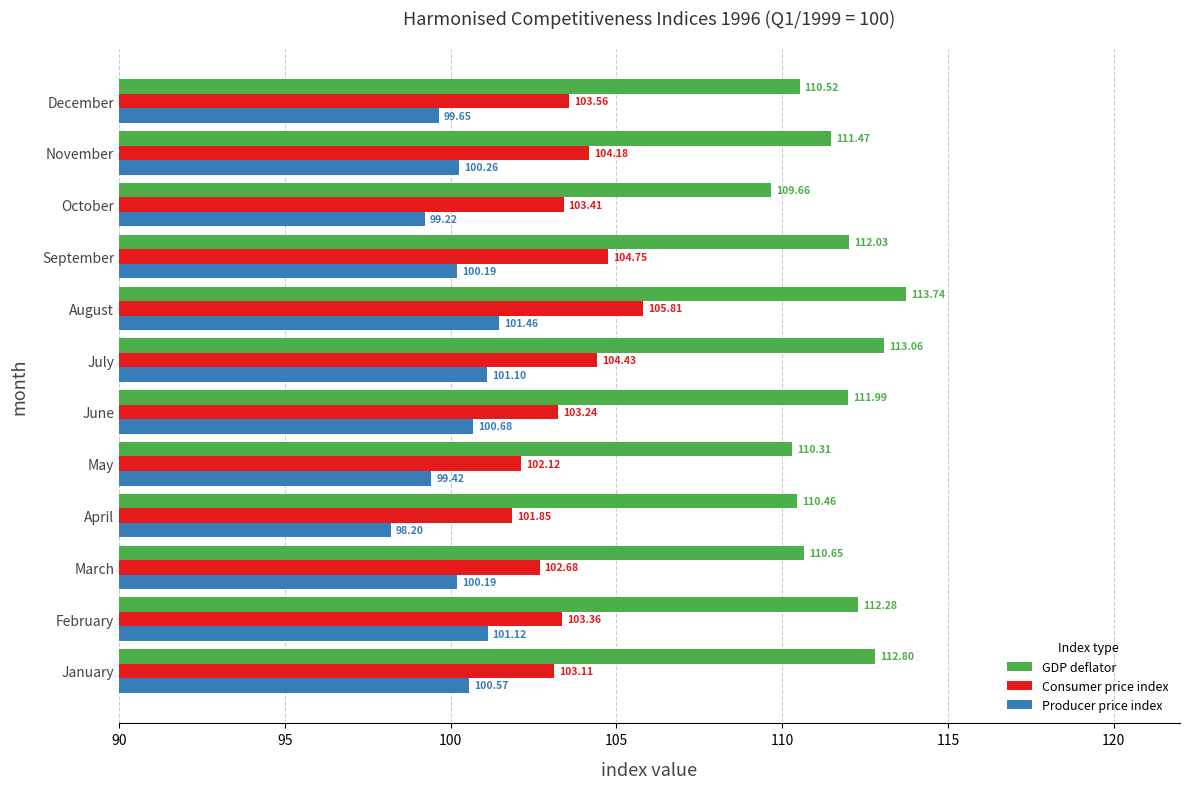

What are all the series names shown in the legend?

GDP deflator, Consumer price index, Producer price index